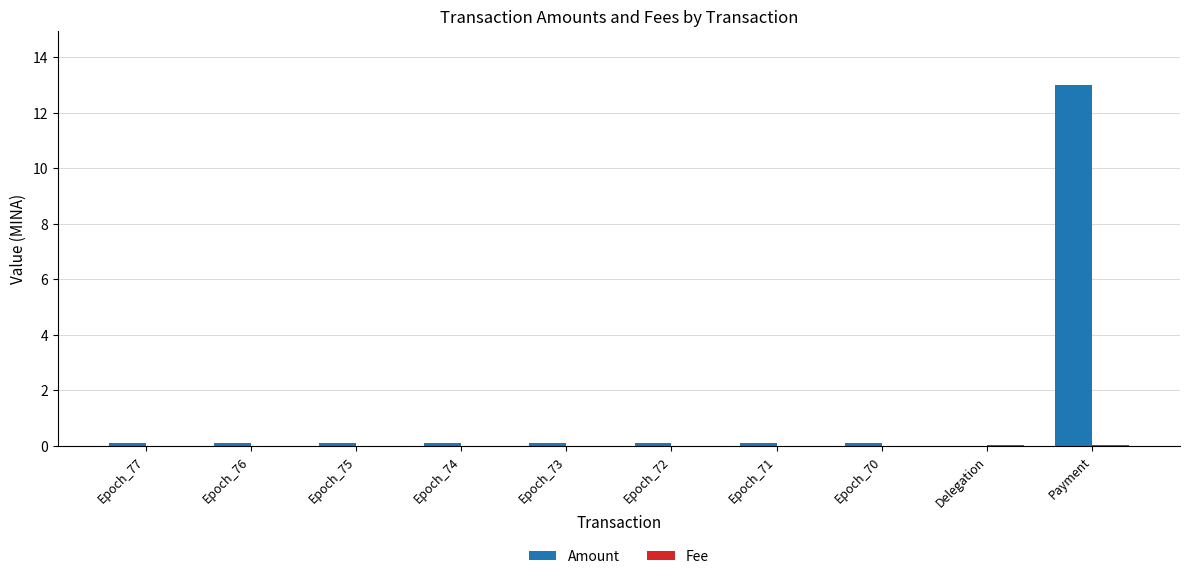

At which category is the sum across all series the highest?

Payment